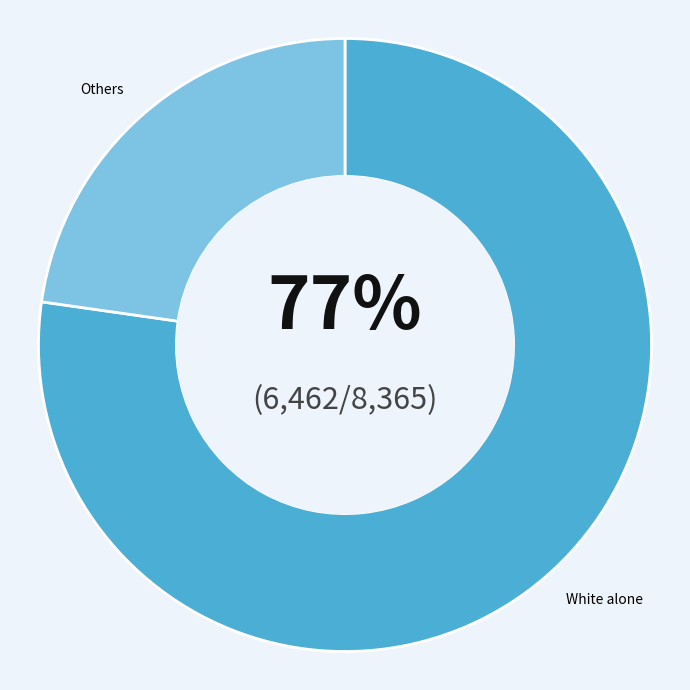

Is there any slice that represents more than half of the pie?

Yes